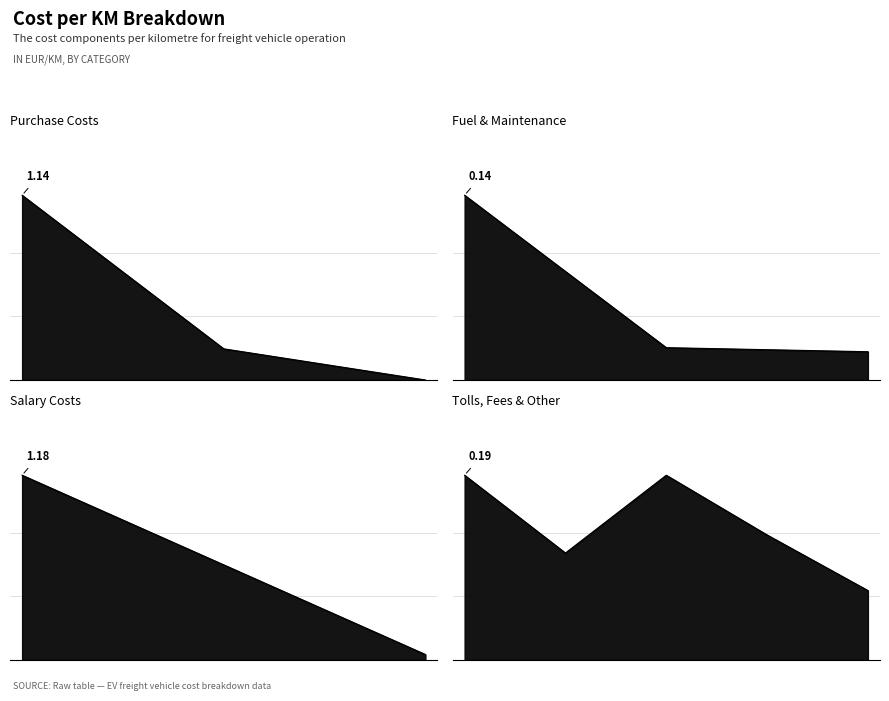

At which label is Purchase closest to 0?

Incentives